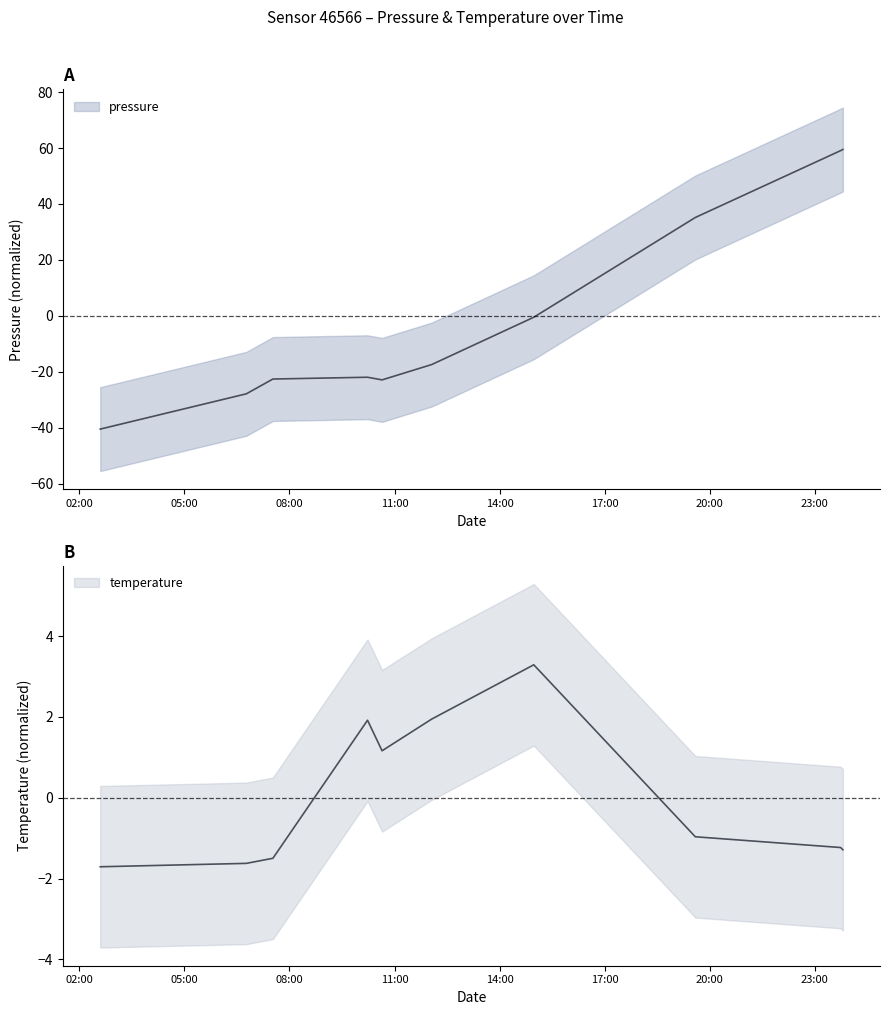

True or false: pressure has more than 2 interior local peaks.

False